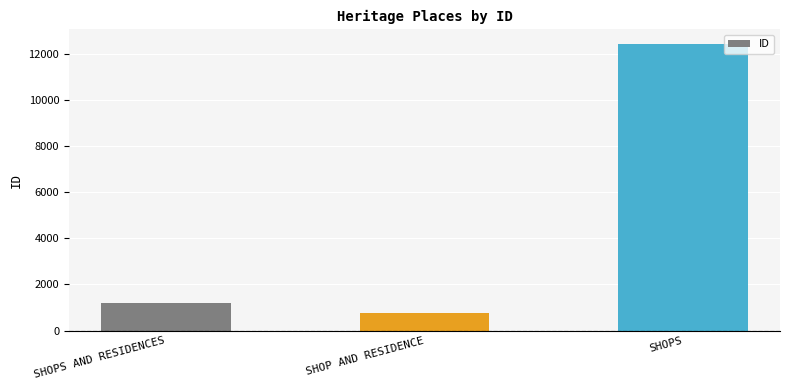

Reading right to left, list all the values displayed in this chart.

SHOPS=12444	SHOP AND RESIDENCE=764	SHOPS AND RESIDENCES=1200